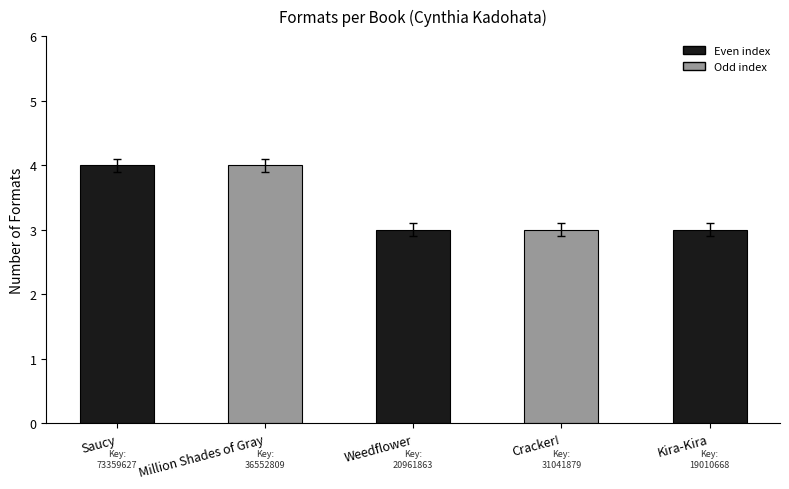

Is it true that the value at Cracker! is 3?

True